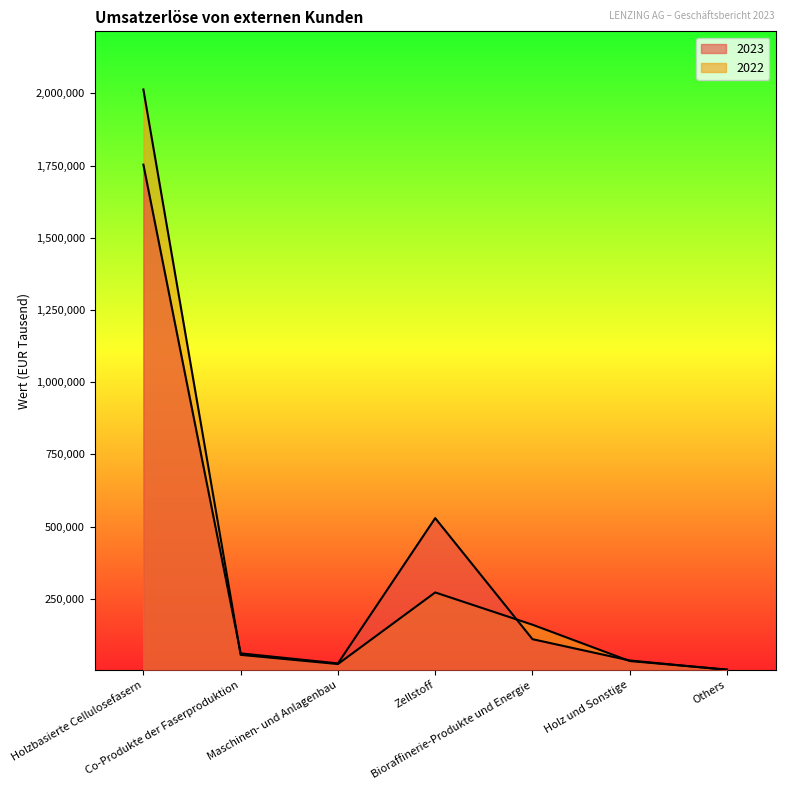

Which series ends up on top after the final intersection of 2023 and 2022?

2022